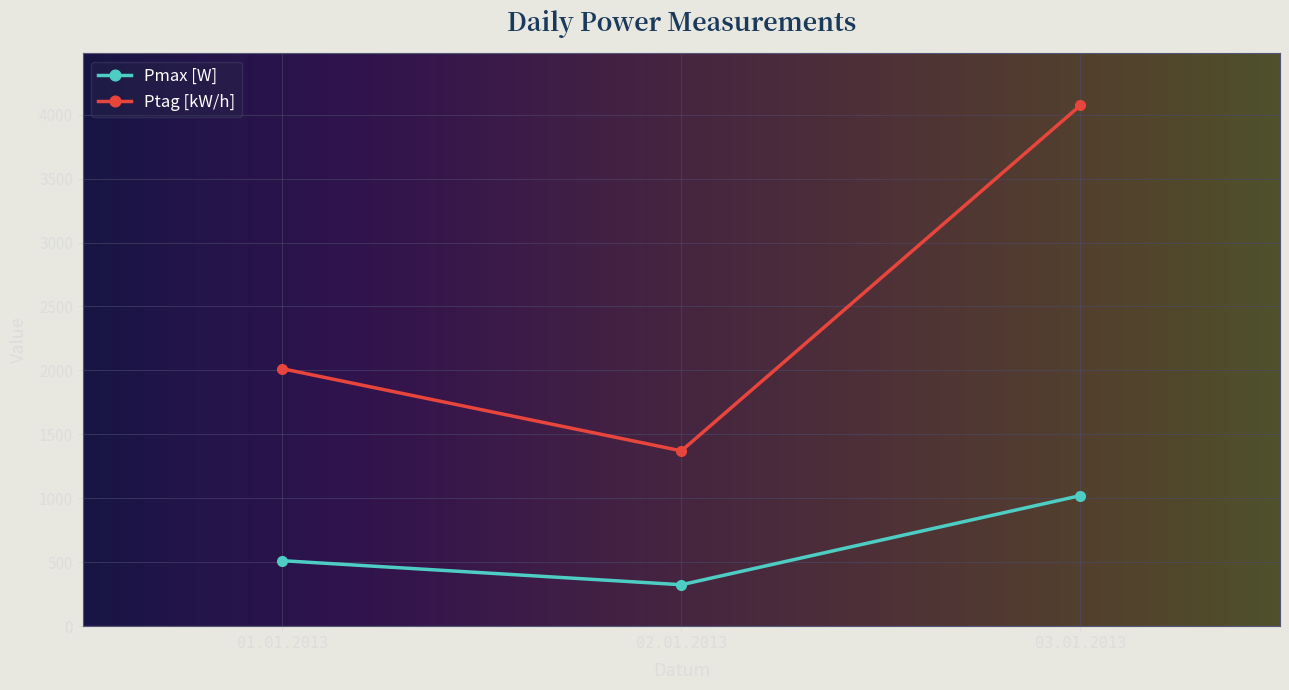

What is the value of the Pmax [W] point at the 1st from the left?

512